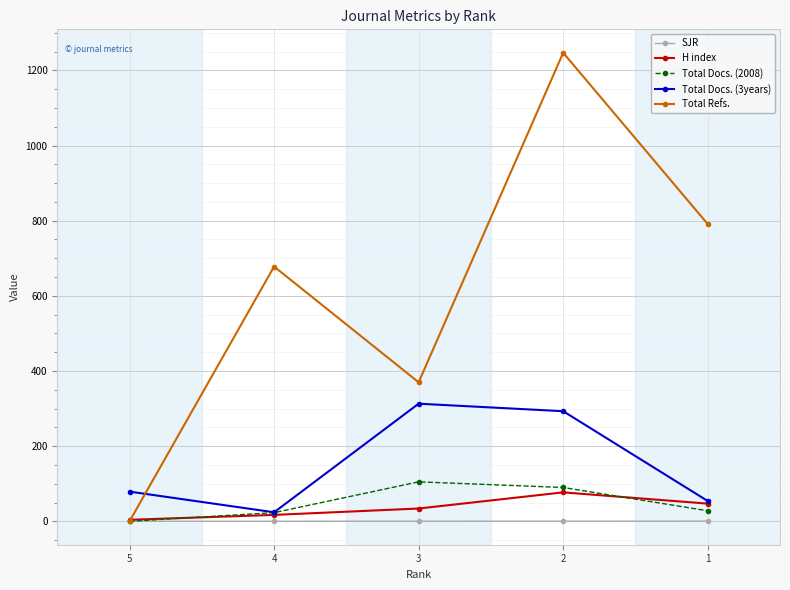

Between 4 and 2, which series saw the biggest shift?

Total Refs.